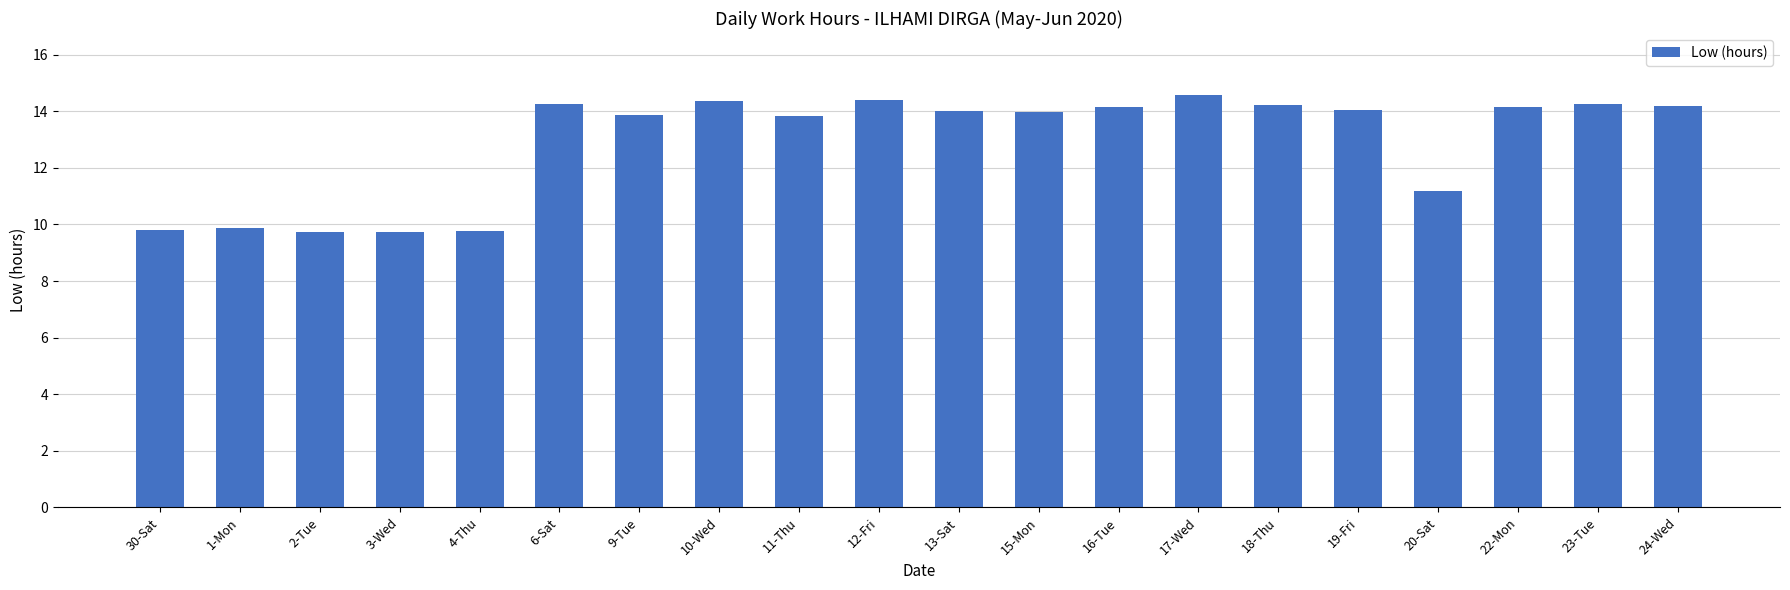

At which label is the value closest to 12?

20-Sat